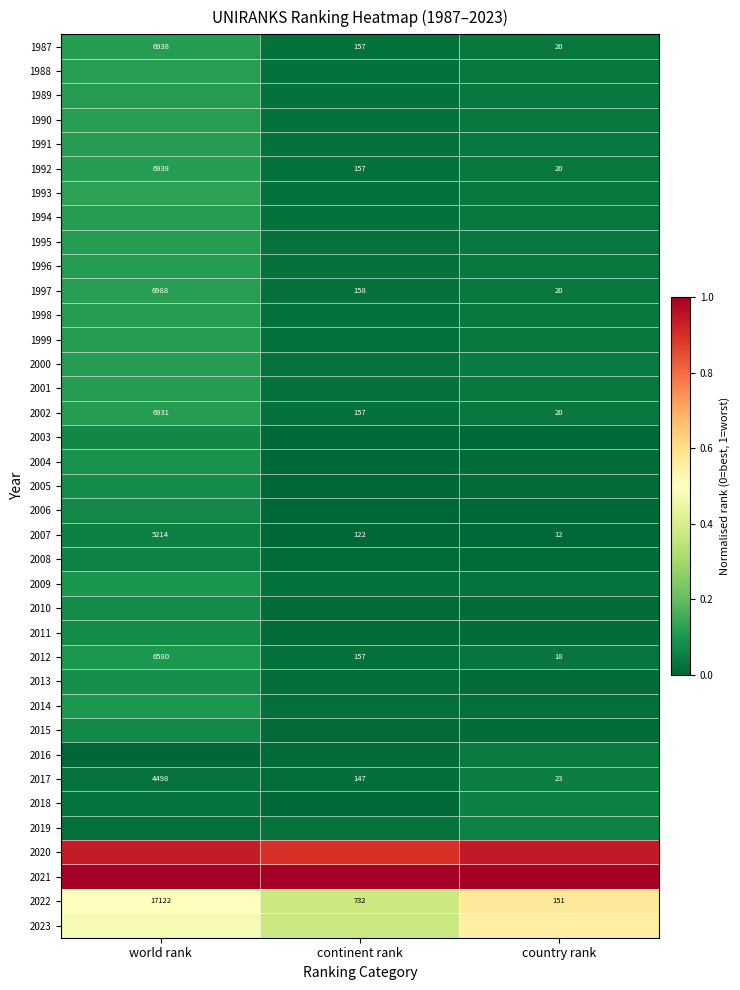

At which label is 2017 closest to 2260?

continent rank